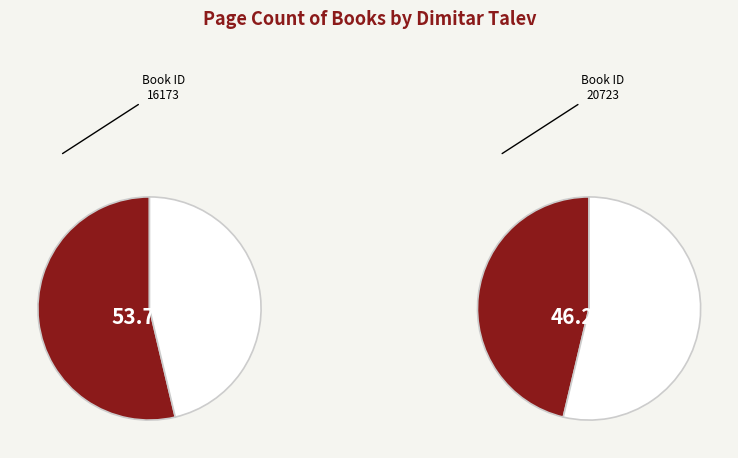

Is it true that 16173 is 54% of the pie?

True